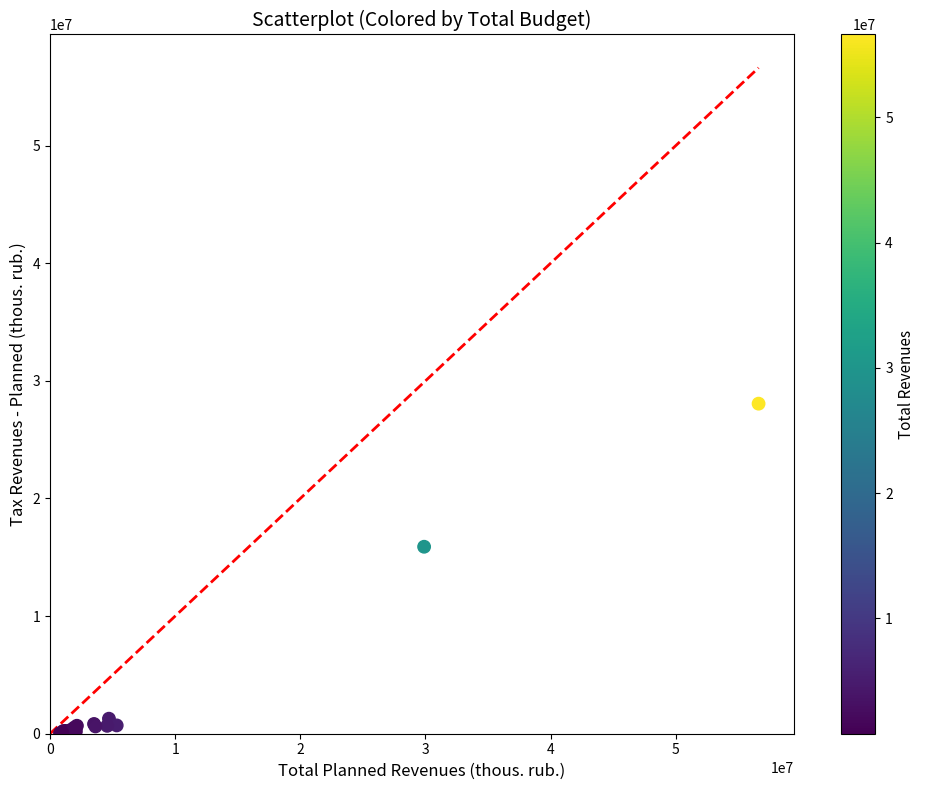

What Y value in the scatter plot is closest to 14052575?

15897889.6